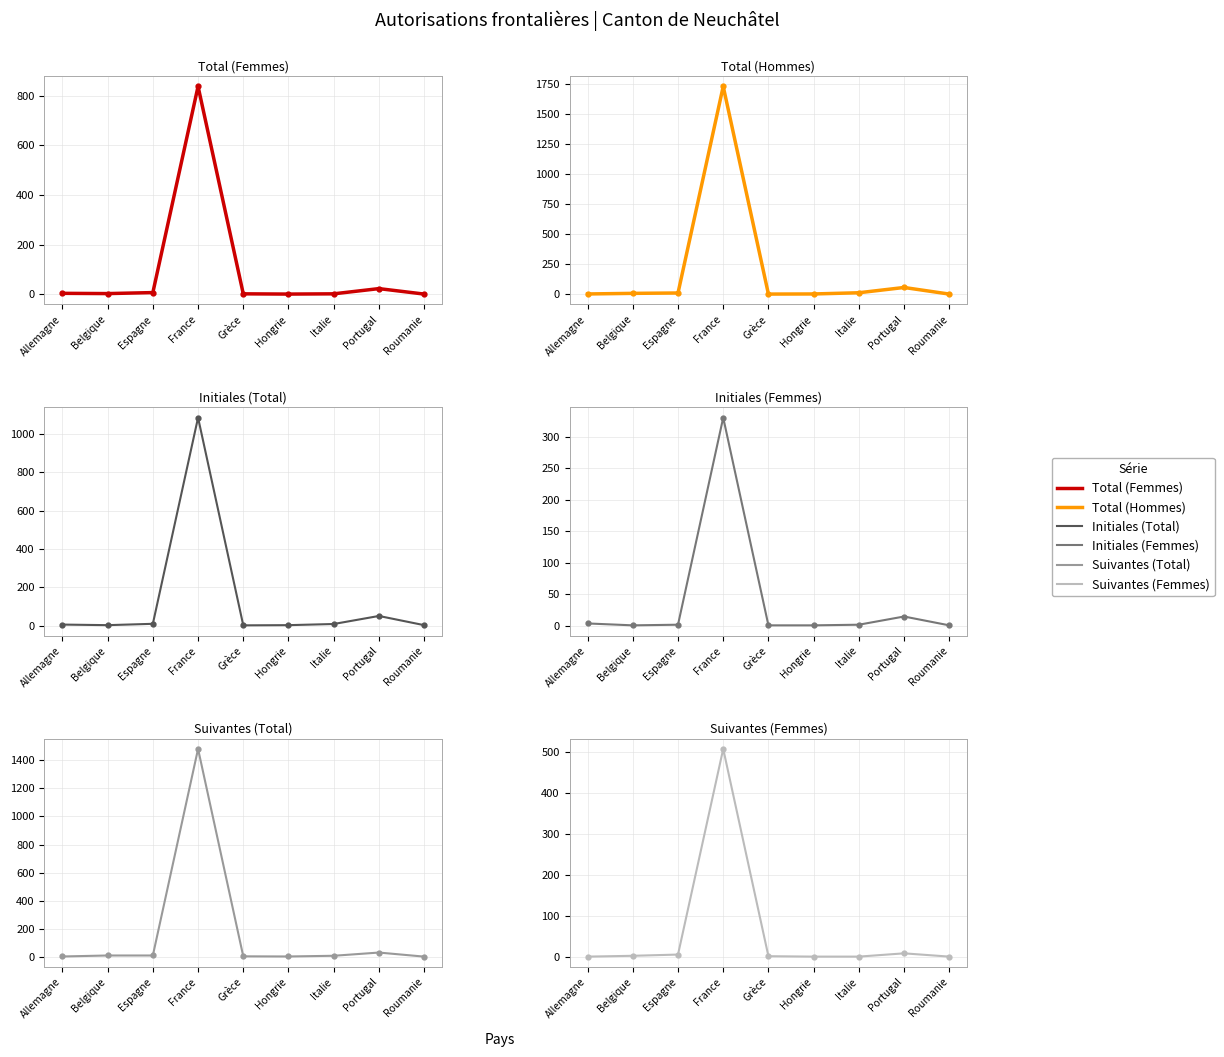

What is the total value across all series at Espagne?

41